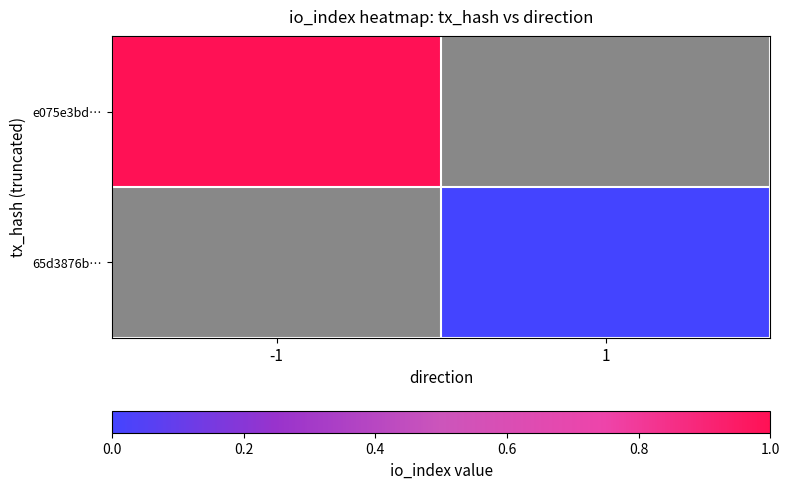

At how many categories does at least one series exceed 0?

1